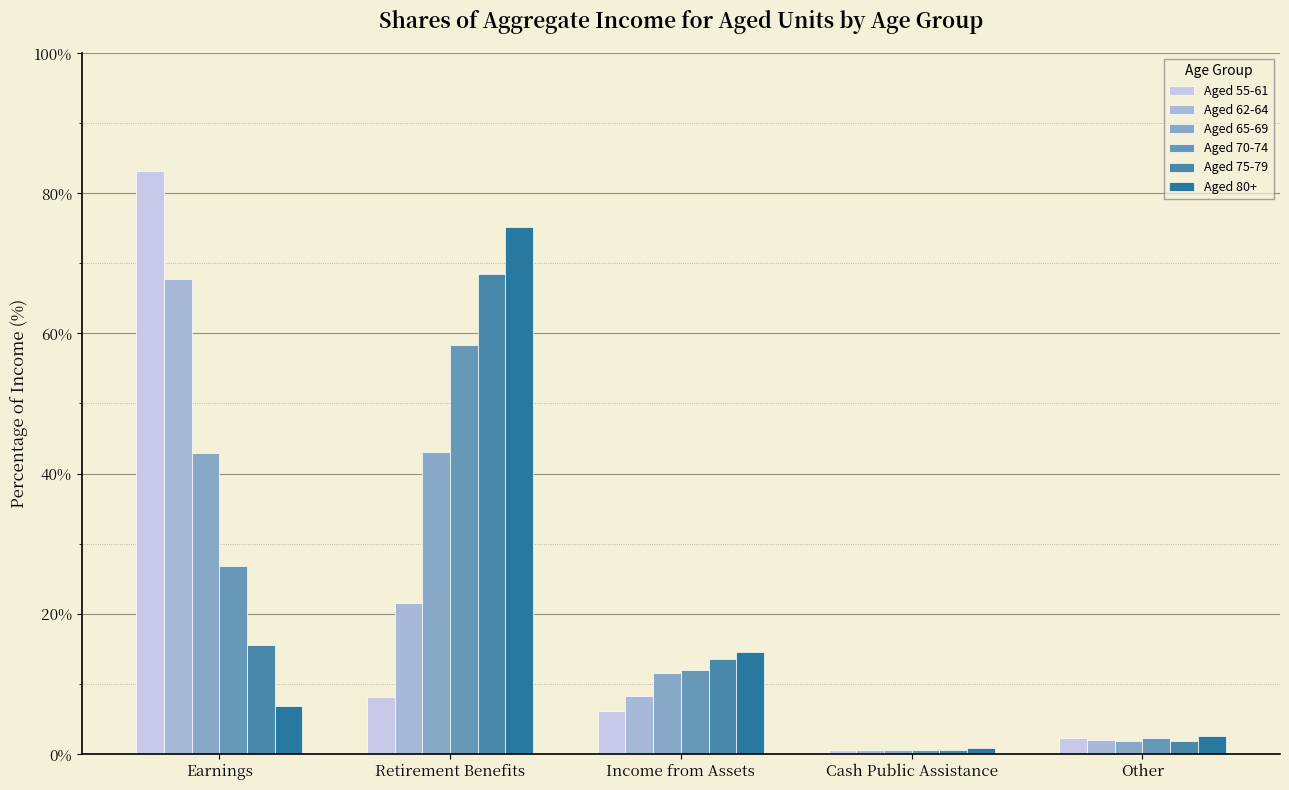

Reading left to right, extract all data points from this chart.

Aged 55-61: 83.1	8.1	6.1	0.5	2.2
Aged 62-64: 67.7	21.5	8.2	0.6	2.0
Aged 65-69: 42.9	43.1	11.5	0.6	1.9
Aged 70-74: 26.8	58.3	12.0	0.6	2.2
Aged 75-79: 15.6	68.4	13.6	0.6	1.8
Aged 80+: 6.8	75.2	14.6	0.8	2.6